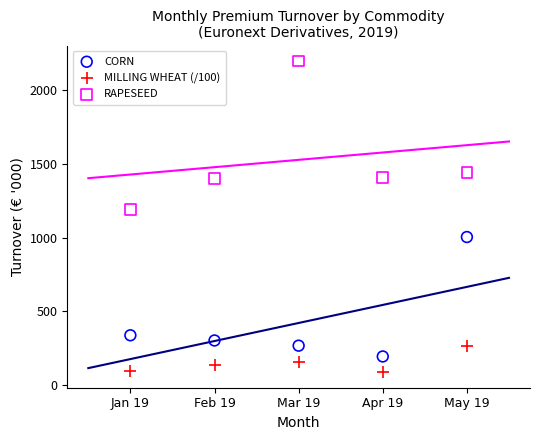

Across all series, what Y value is closest to 1142?

1192.8